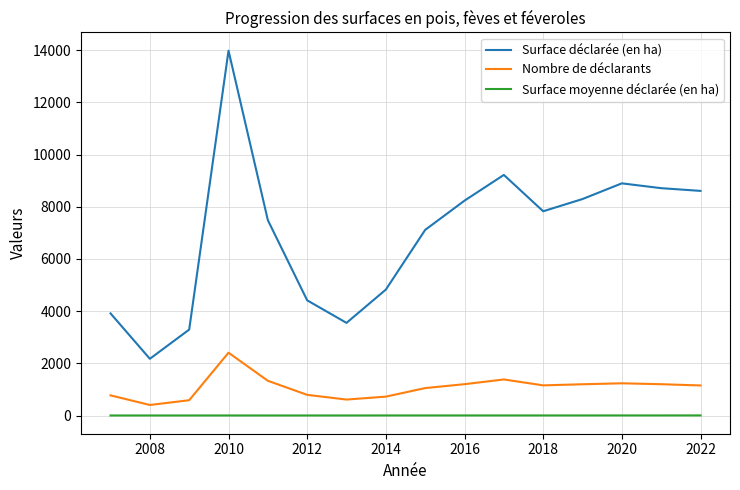

Which series has the largest total across all categories?

Surface déclarée (en ha)